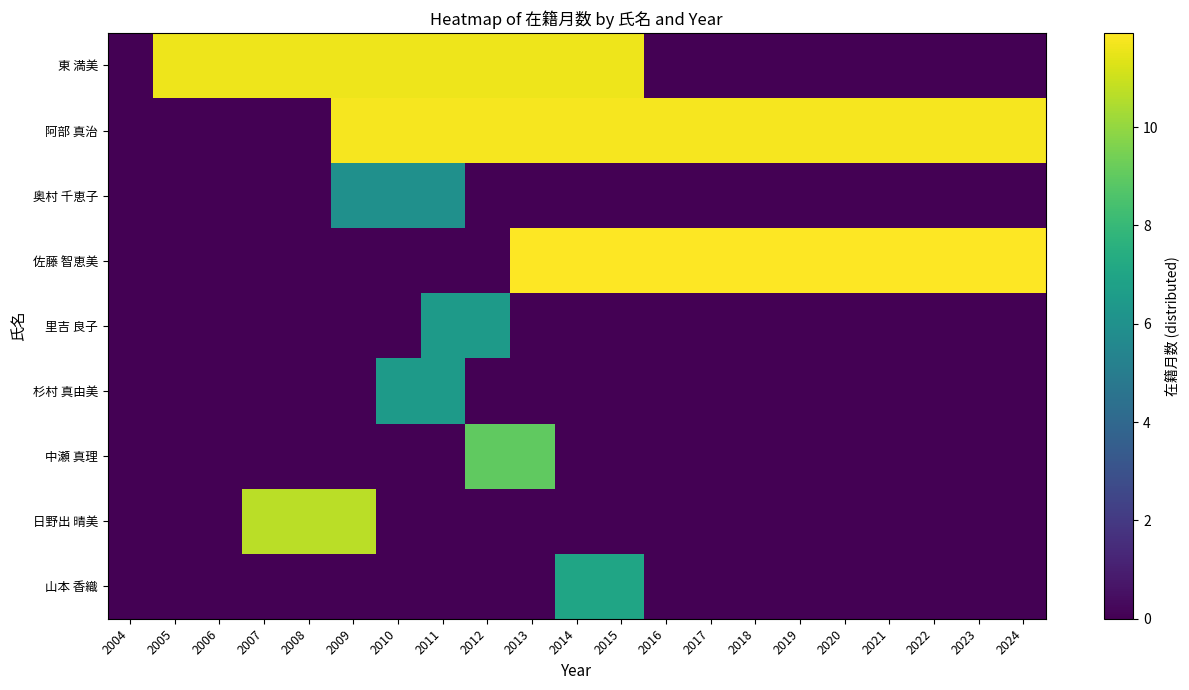

Between 2005 and 2008, which is larger?

2005